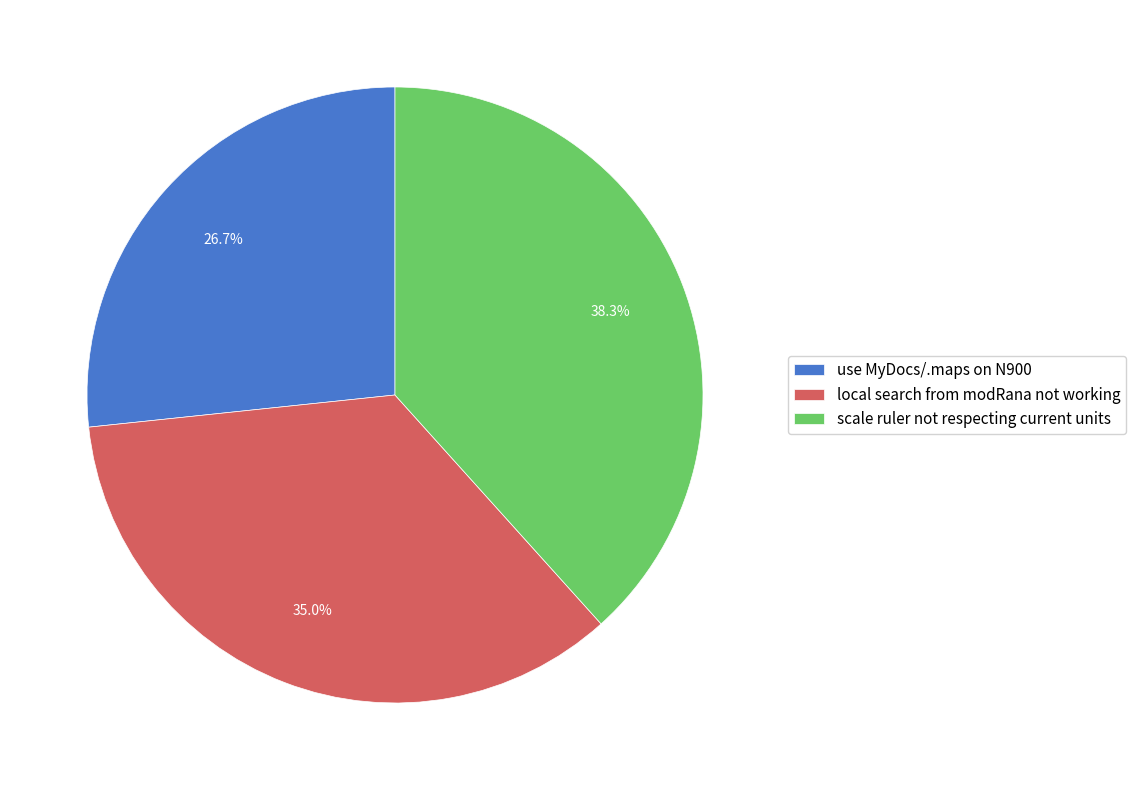

Is there any slice that represents more than half of the pie?

No